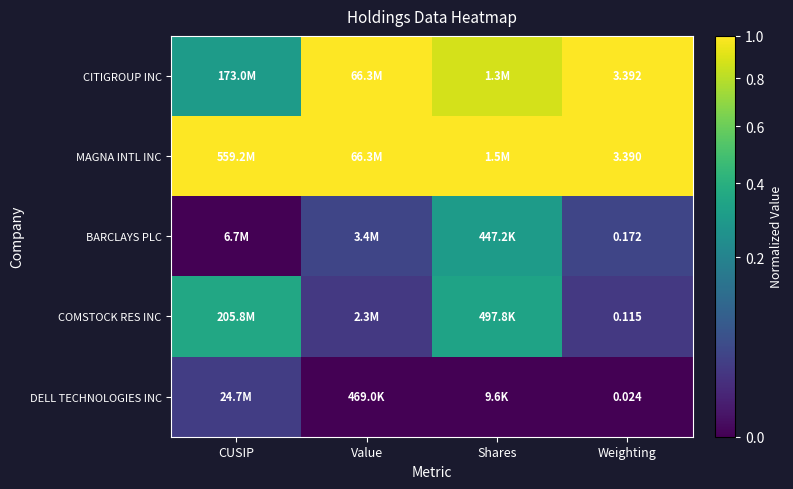

Rank the series at Value from highest to lowest value.

CITIGROUP INC, MAGNA INTL INC, BARCLAYS PLC, COMSTOCK RES INC, DELL TECHNOLOGIES INC